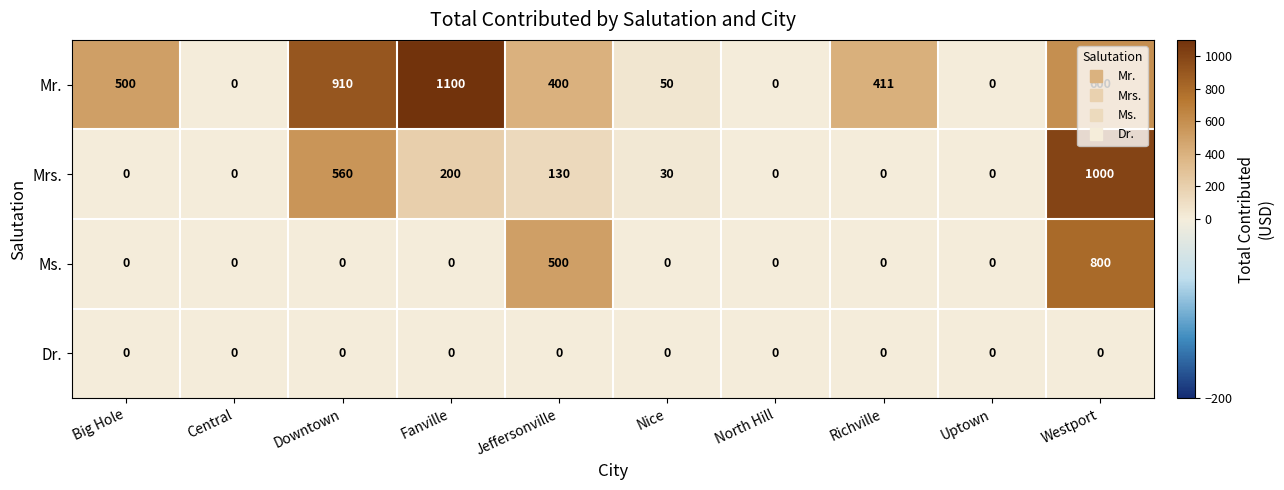

What is the difference between the maximum and minimum values in the Ms. series?

800